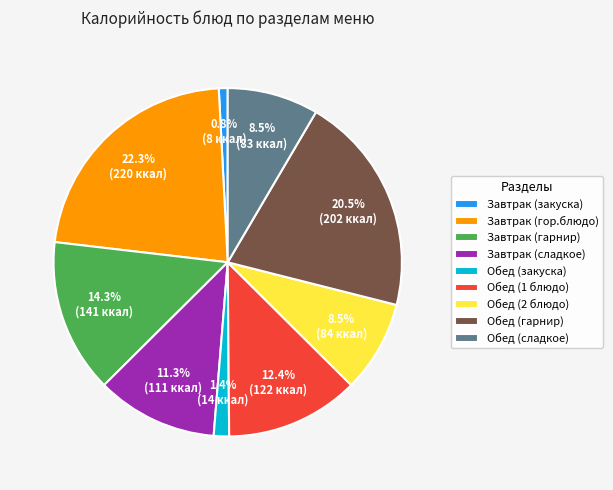

To the nearest percent, what is the average slice percentage?

11%